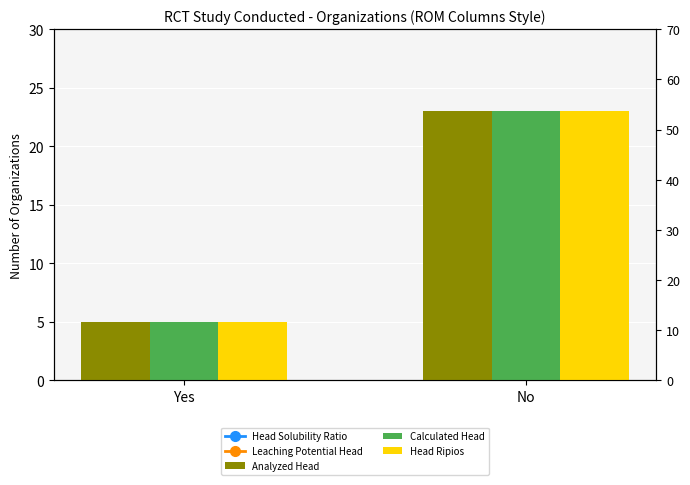

The value of Leaching Potential Head at Yes is 11. True or false?

False